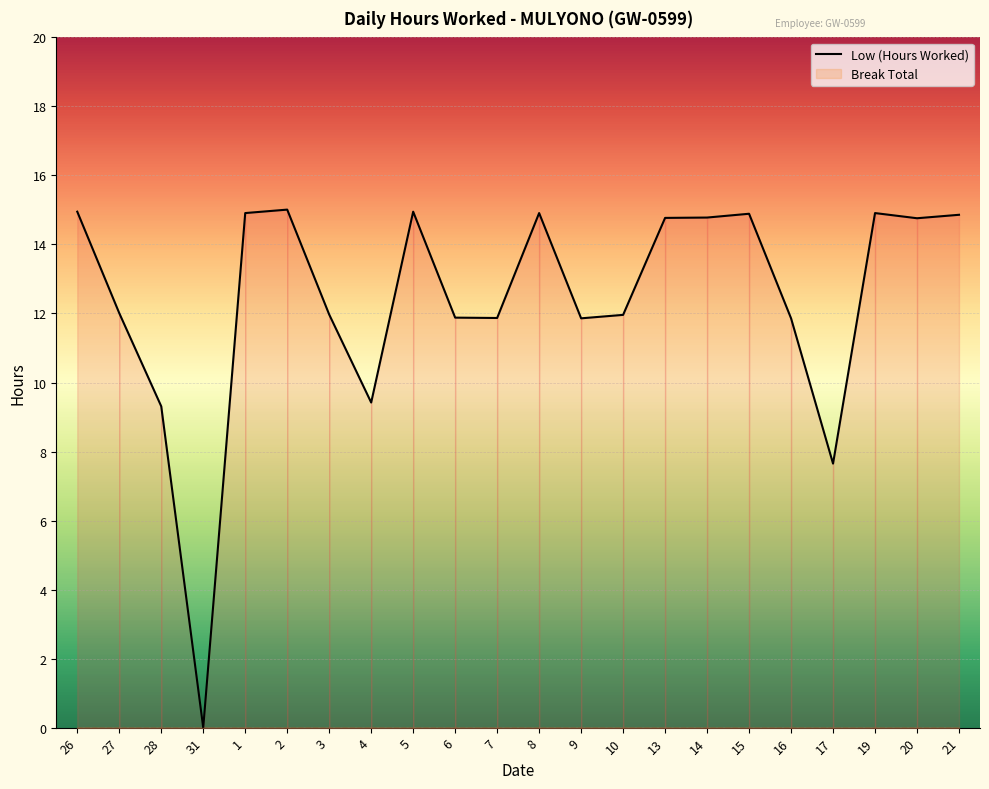

The chart shows a value of 14.9 at 15. True or false?

True